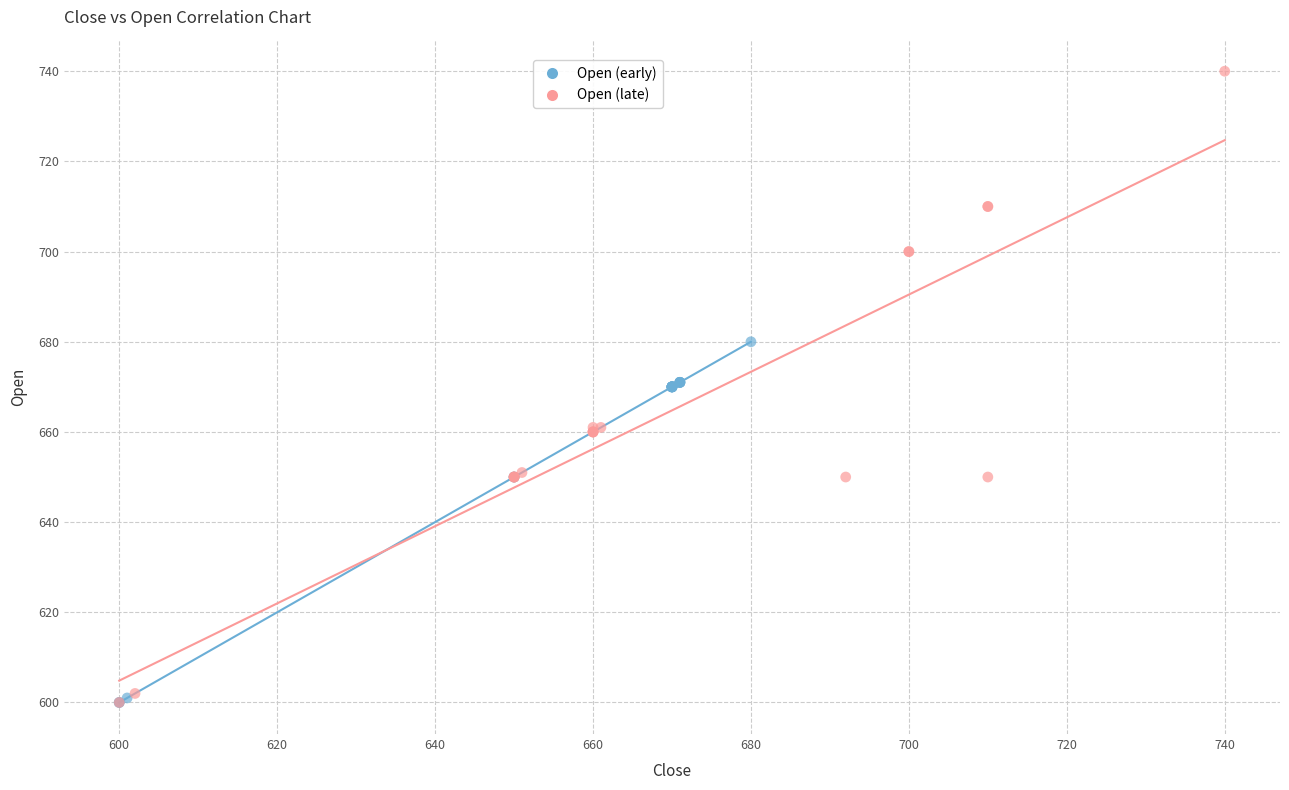

Which series has the largest Y range (max minus min)?

Open (late)